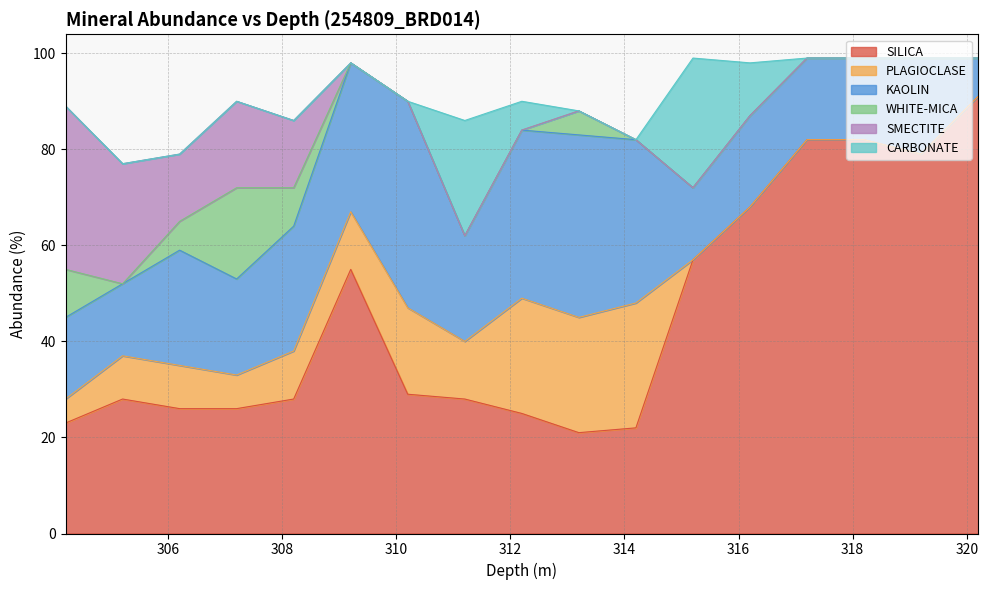

What is the average value of the CARBONATE series?

4